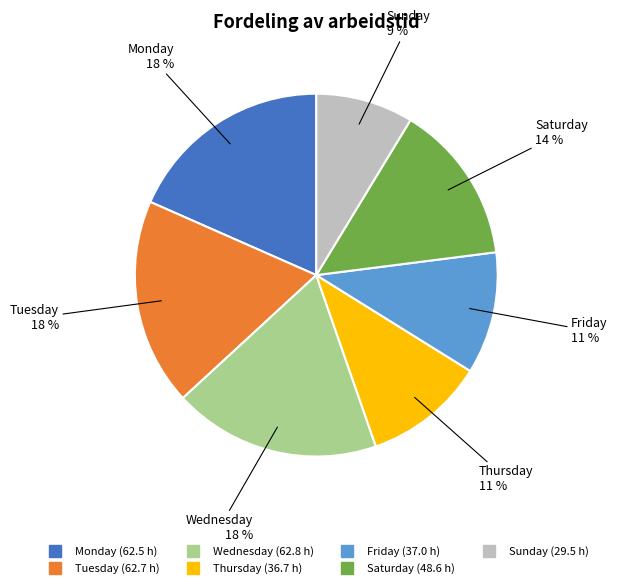

Is there a majority slice in this chart?

No